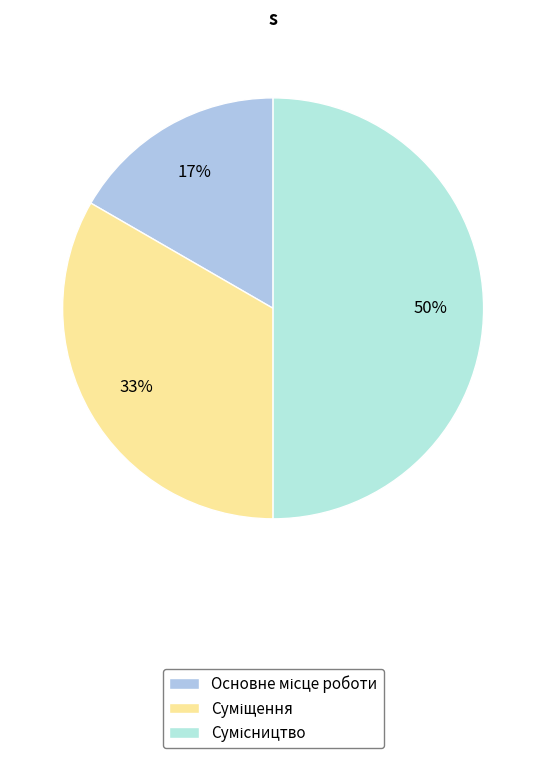

Combined, do Сумісництво and Основне місце роботи account for over 50%?

Yes